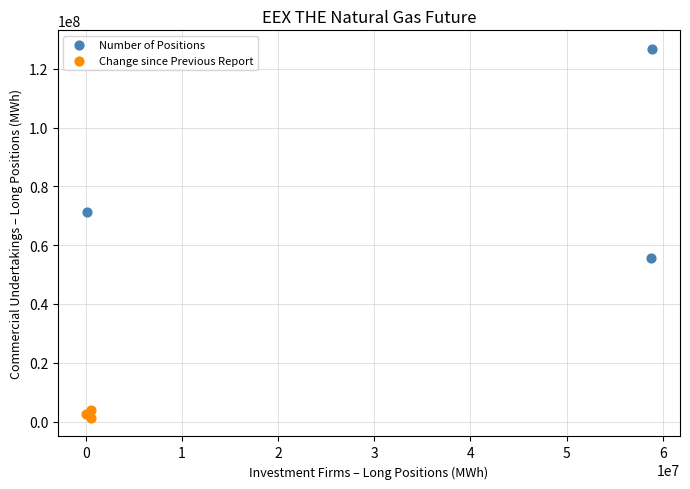

Which series reaches the maximum Y coordinate?

Number of Positions